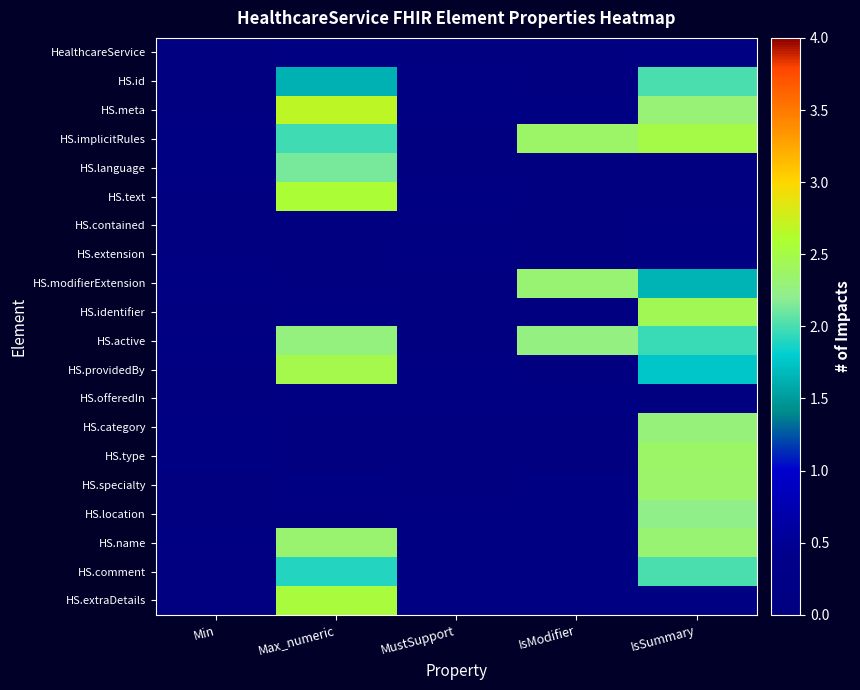

Reading left to right, what are all the values shown in this chart?

HealthcareService: Min=0.0	Max_numeric=0.1	MustSupport=0.0	IsModifier=0.1	IsSummary=0.1
HS.id: Min=0.0	Max_numeric=1.6	MustSupport=0.1	IsModifier=0.0	IsSummary=2.0
HS.meta: Min=0.0	Max_numeric=2.7	MustSupport=0.1	IsModifier=0.1	IsSummary=2.3
HS.implicitRules: Min=0.1	Max_numeric=2.0	MustSupport=0.0	IsModifier=2.4	IsSummary=2.5
HS.language: Min=0.1	Max_numeric=2.1	MustSupport=0.0	IsModifier=0.0	IsSummary=0.0
HS.text: Min=0.1	Max_numeric=2.6	MustSupport=0.1	IsModifier=0.0	IsSummary=0.1
HS.contained: Min=0.1	Max_numeric=0.0	MustSupport=0.0	IsModifier=0.1	IsSummary=0.1
HS.extension: Min=0.0	Max_numeric=0.1	MustSupport=0.1	IsModifier=0.1	IsSummary=0.1
HS.modifierExtension: Min=0.1	Max_numeric=0.0	MustSupport=0.1	IsModifier=2.3	IsSummary=1.6
HS.identifier: Min=0.0	Max_numeric=0.1	MustSupport=0.1	IsModifier=0.0	IsSummary=2.4
HS.active: Min=0.1	Max_numeric=2.3	MustSupport=0.0	IsModifier=2.3	IsSummary=2.0
HS.providedBy: Min=0.0	Max_numeric=2.5	MustSupport=0.1	IsModifier=0.0	IsSummary=1.8
HS.offeredIn: Min=0.1	Max_numeric=0.1	MustSupport=0.1	IsModifier=0.1	IsSummary=0.0
HS.category: Min=0.1	Max_numeric=0.0	MustSupport=0.0	IsModifier=0.0	IsSummary=2.3
HS.type: Min=0.1	Max_numeric=0.0	MustSupport=0.1	IsModifier=0.0	IsSummary=2.4
HS.specialty: Min=0.0	Max_numeric=0.1	MustSupport=0.1	IsModifier=0.1	IsSummary=2.4
HS.location: Min=0.1	Max_numeric=0.0	MustSupport=0.1	IsModifier=0.1	IsSummary=2.2
HS.name: Min=0.1	Max_numeric=2.3	MustSupport=0.1	IsModifier=0.1	IsSummary=2.3
HS.comment: Min=0.0	Max_numeric=1.9	MustSupport=0.1	IsModifier=0.1	IsSummary=2.0
HS.extraDetails: Min=0.1	Max_numeric=2.5	MustSupport=0.1	IsModifier=0.1	IsSummary=0.1